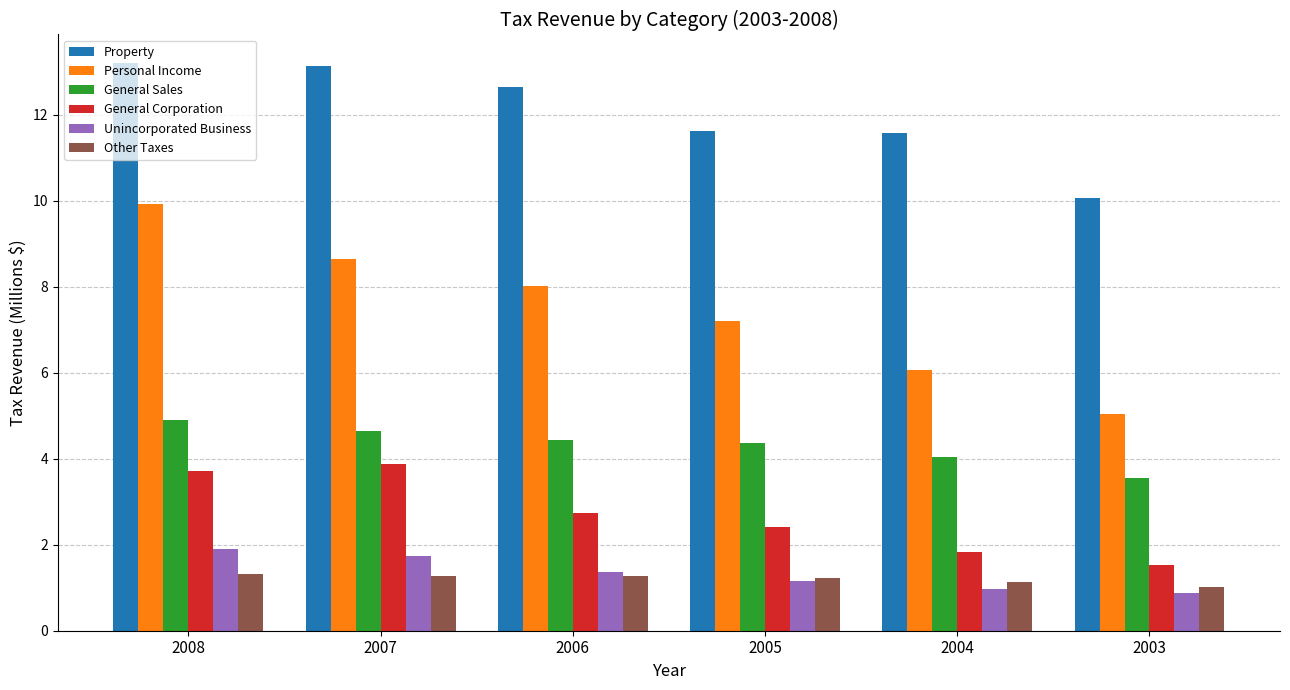

What is the average value of the Property series?

12.0